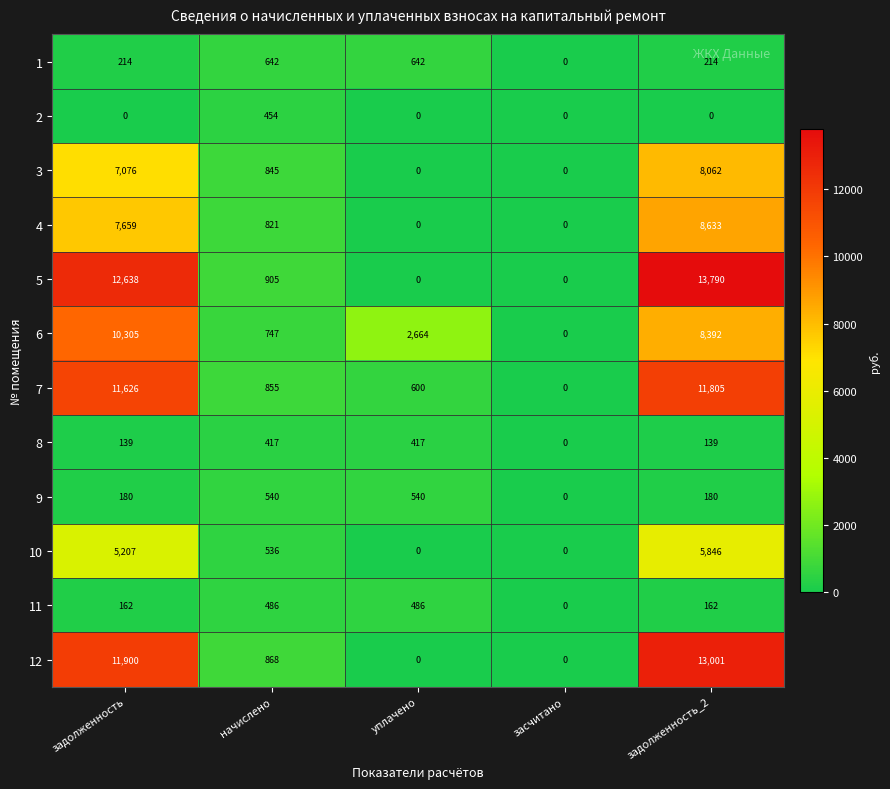

Count the number of data series in this chart.

12